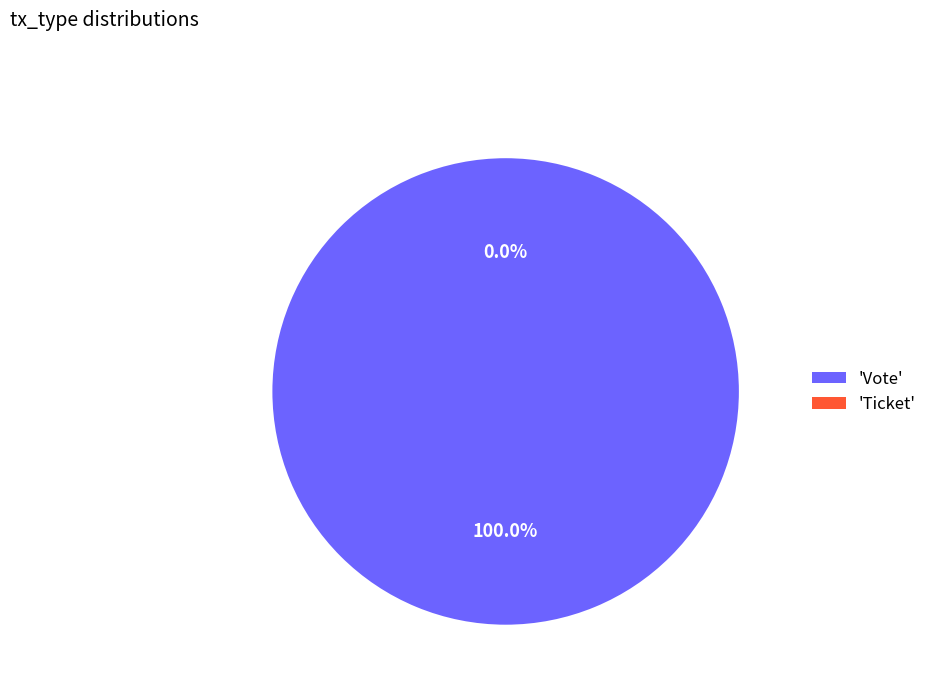

Which slice is the largest?

Vote